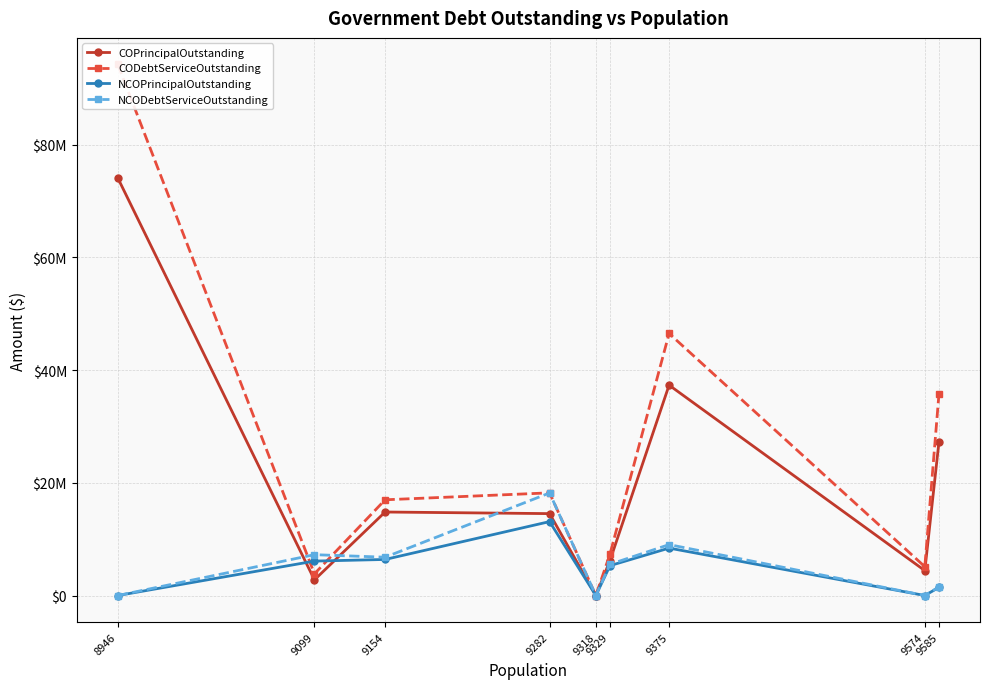

Which has a higher value, 9282 or 9318?

9282